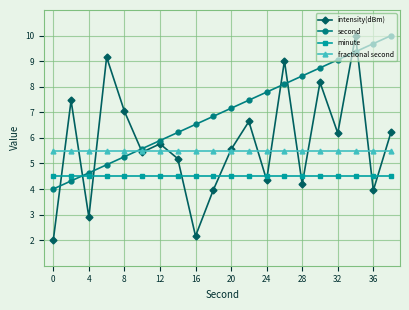

True or false: minute and intensity(dBm) intersect in this chart.

True